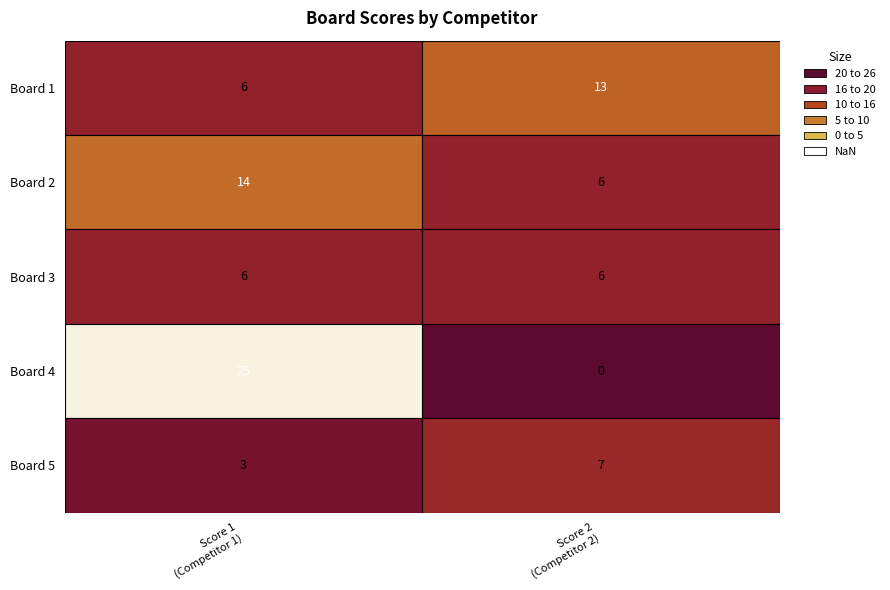

What is the highest value of the Score 2 series?

13